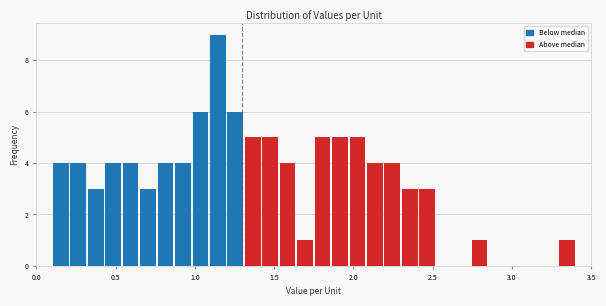

Read against the x-axis, roughly where is the centre of the tallest bar?

1.15